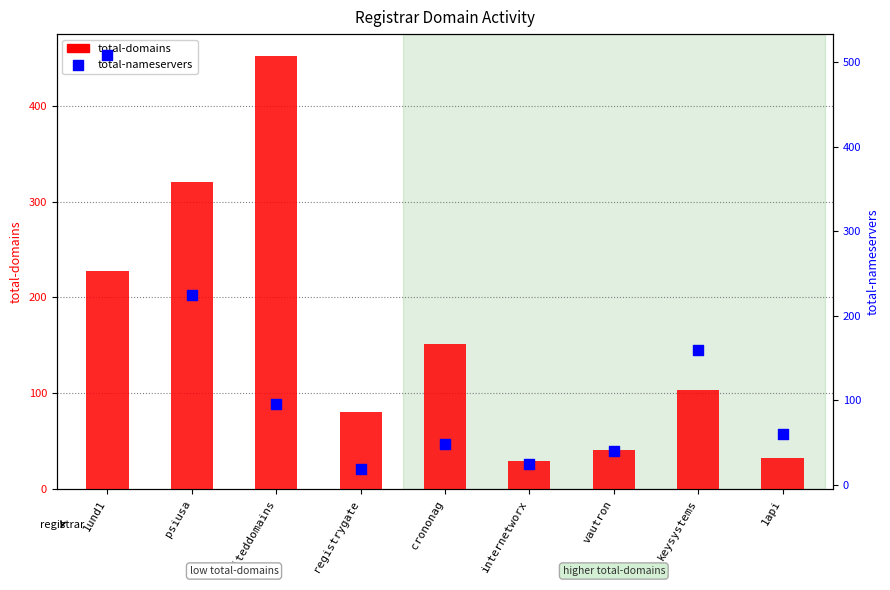

Which series contains the highest Y value?

total-nameservers